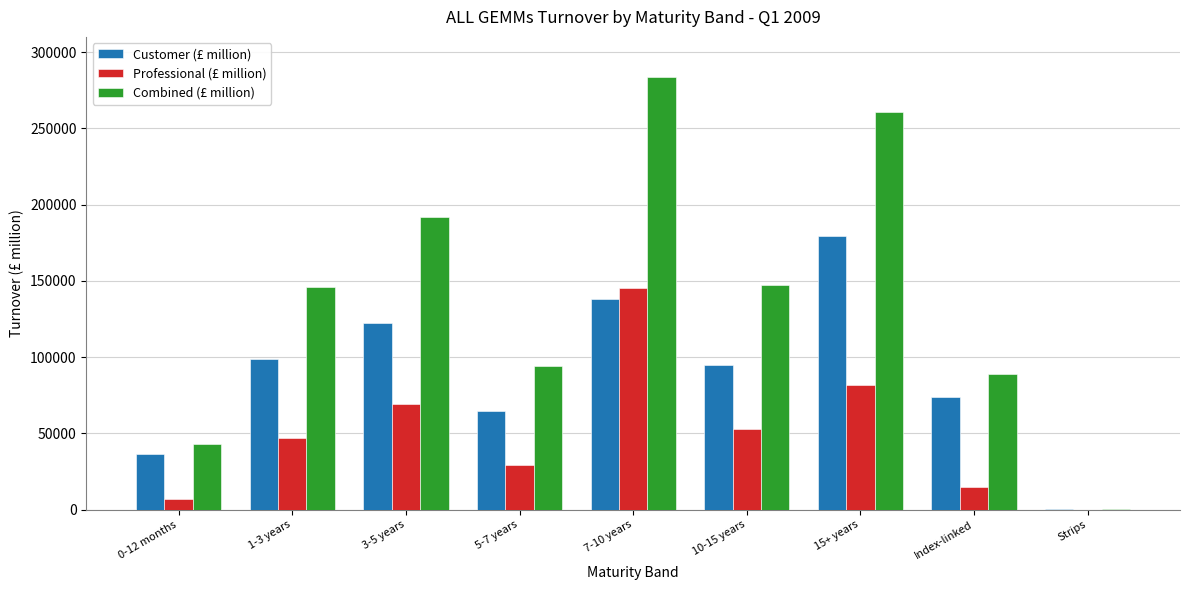

Which series changed the most between 3-5 years and 15+ years?

Combined (£ million)